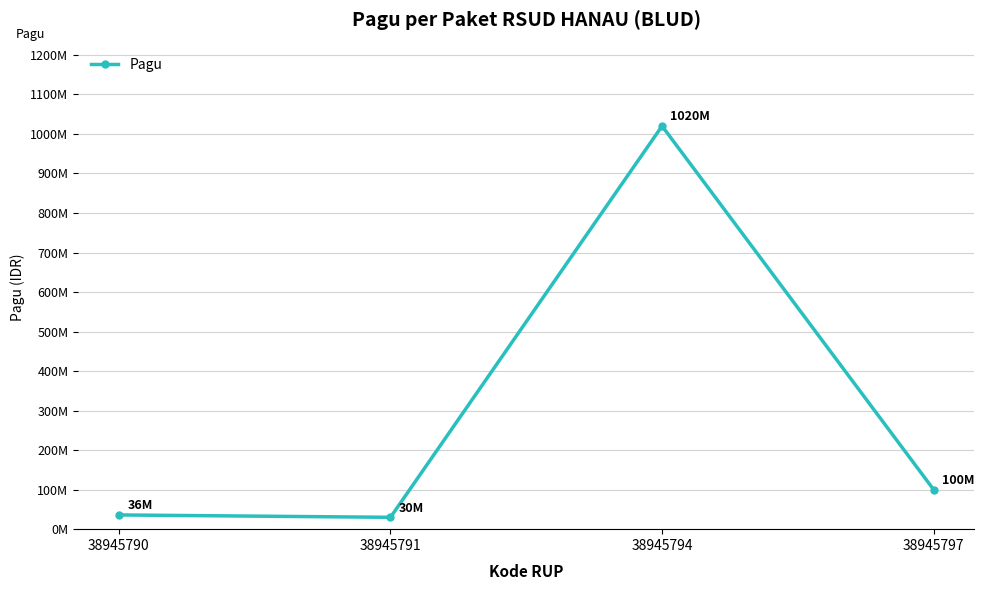

Reading right to left, what are all the values shown in this chart?

100000000	1020000000	30000000	36000000